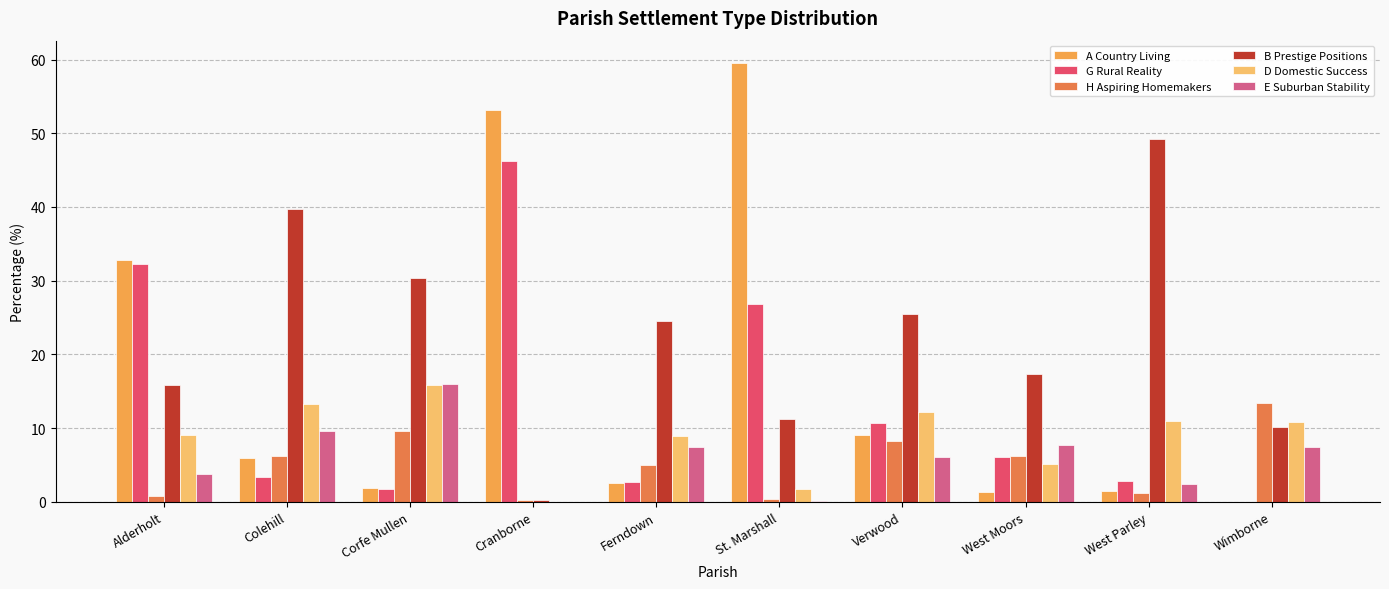

The value of D Domestic Success at Colehill is 4.3. True or false?

False